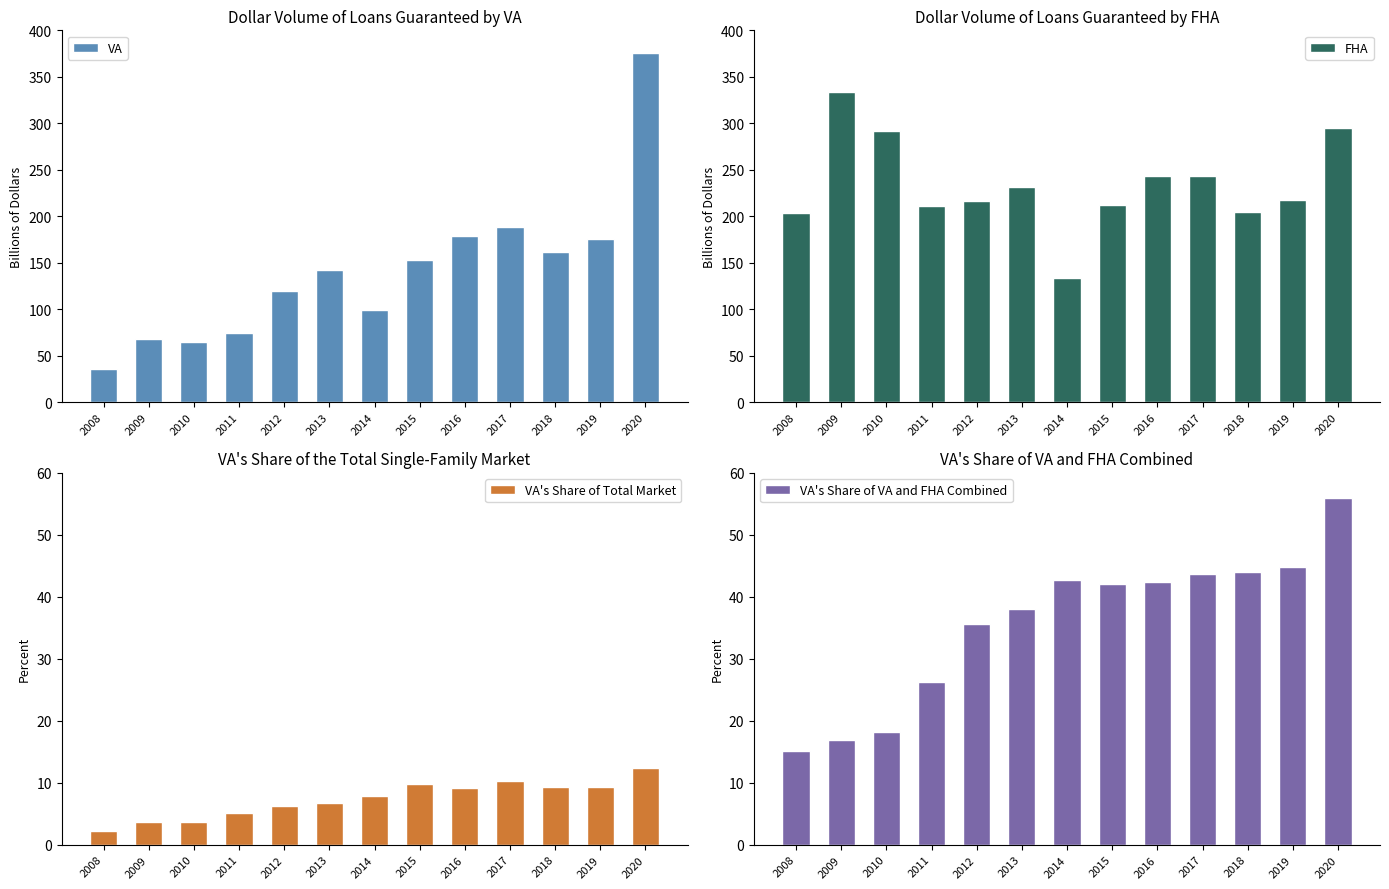

What is the value of the FHA bar at the 8th from the left?

212